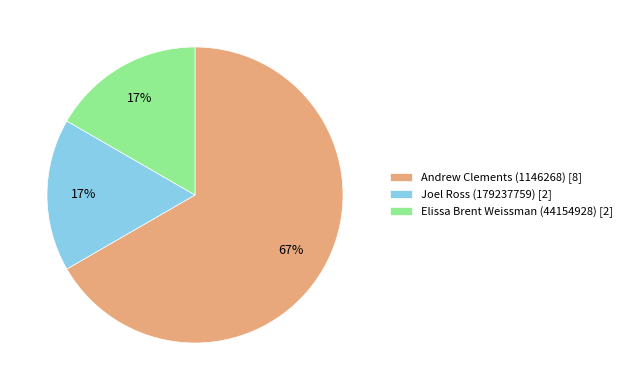

To the nearest percent, what portion does Elissa Brent Weissman (44154928) [2] represent?

17%